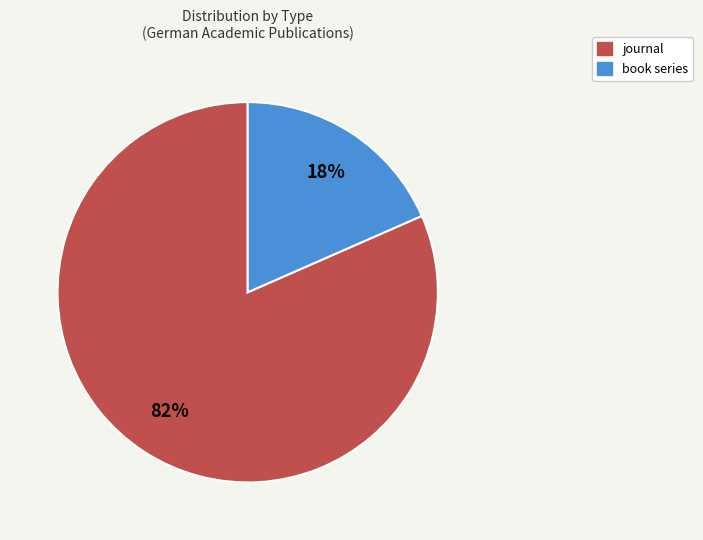

Between journal and book series, which is larger?

journal